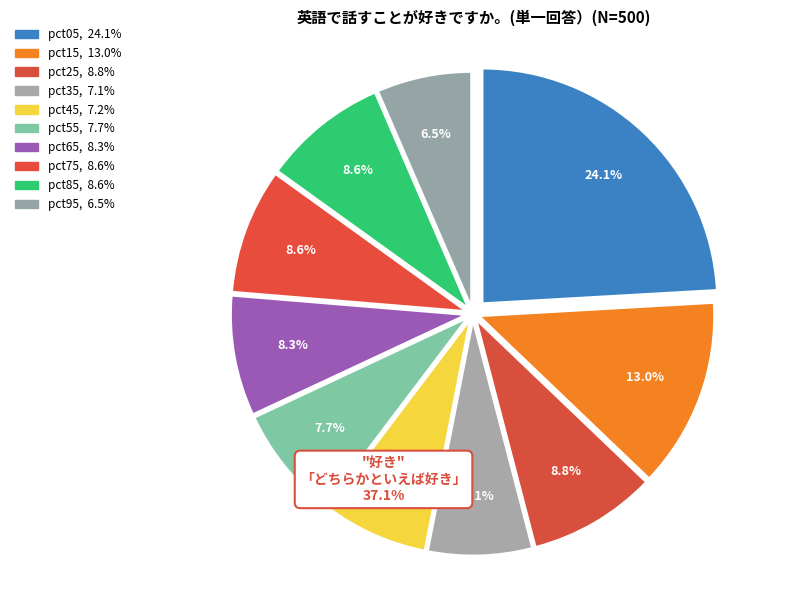

To the nearest percent, what portion does pct65 represent?

8%